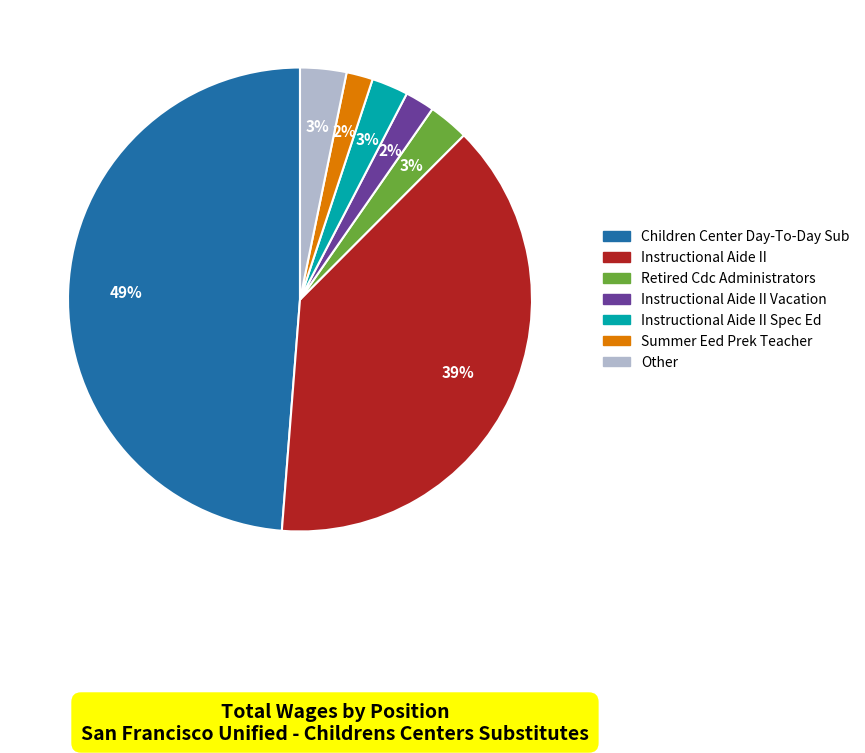

To the nearest percent, what is the difference between the largest and smallest slice percentages?

47%